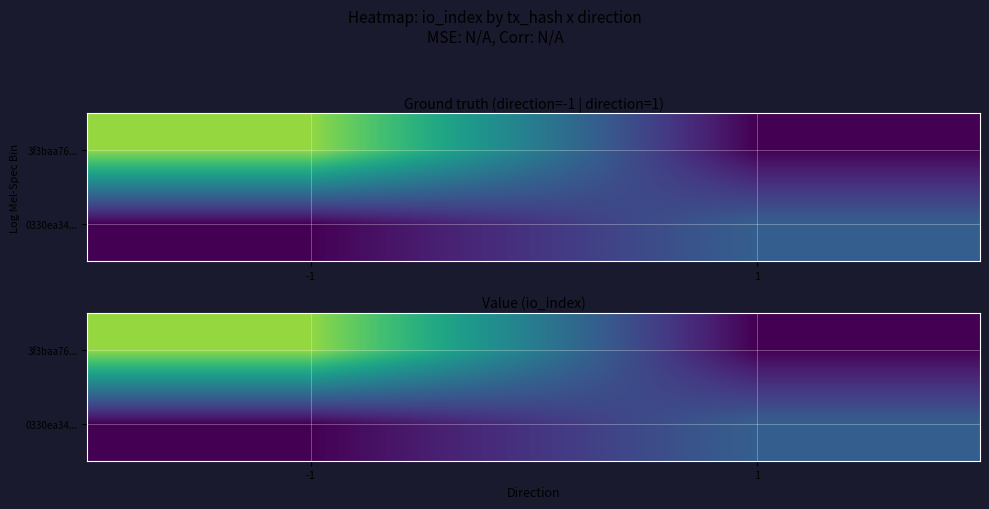

The value of 3f3baa76... at 1 is 0. True or false?

True